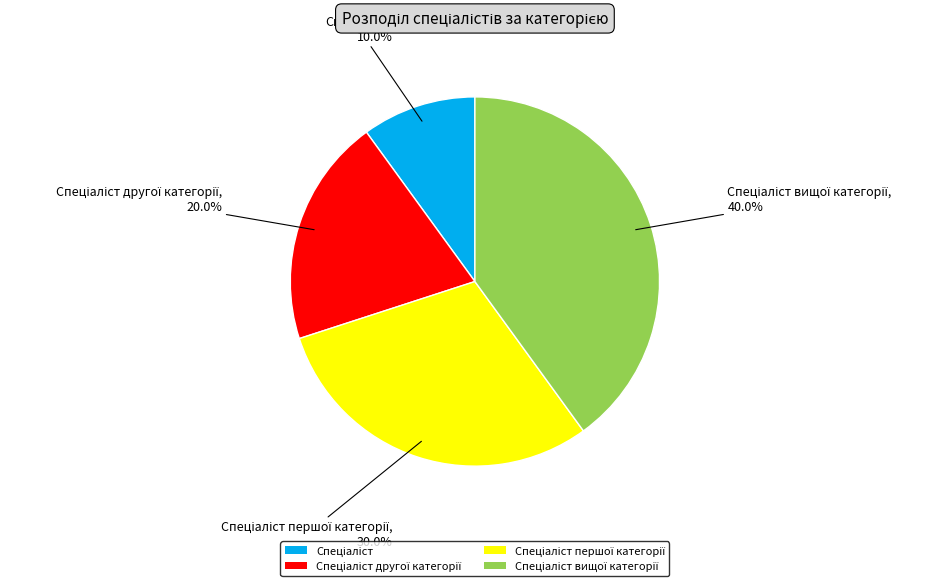

Is there any slice that represents more than half of the pie?

No